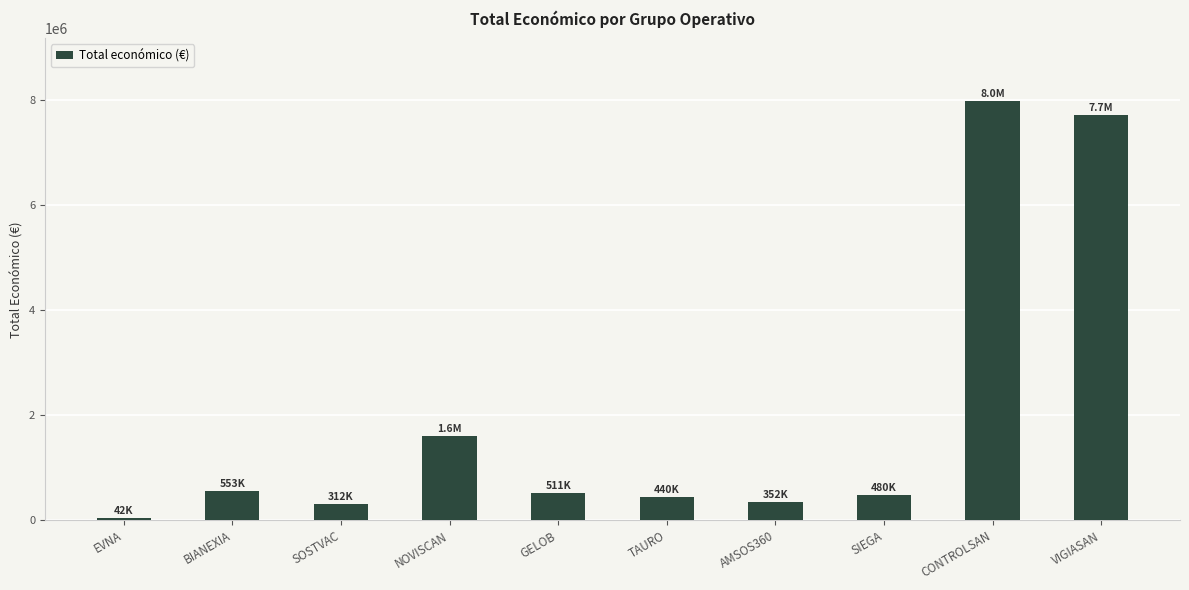

Is it true that the value at CONTROLSAN is 7977125?

True